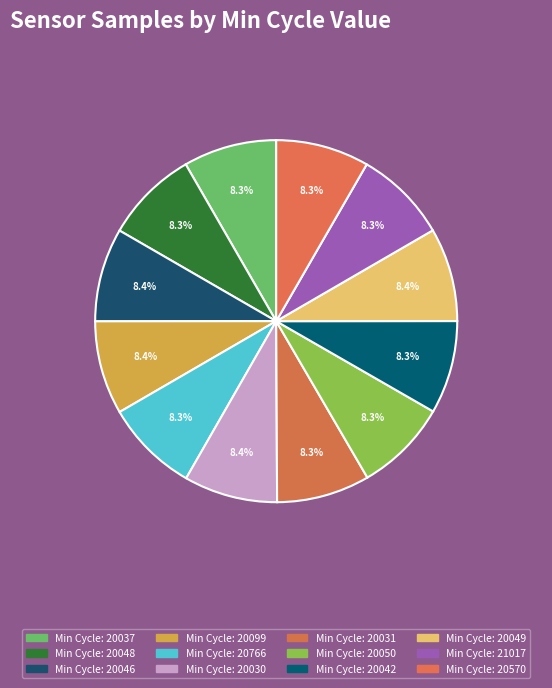

Which category has the smallest portion of the pie?

20050